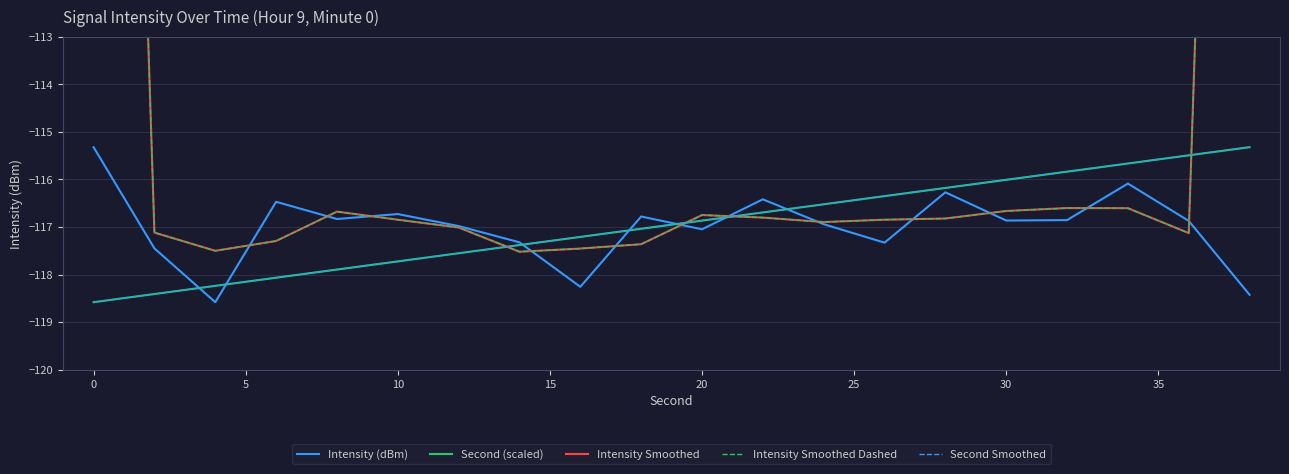

The value of Second Smoothed at 40 is -191.4. True or false?

False